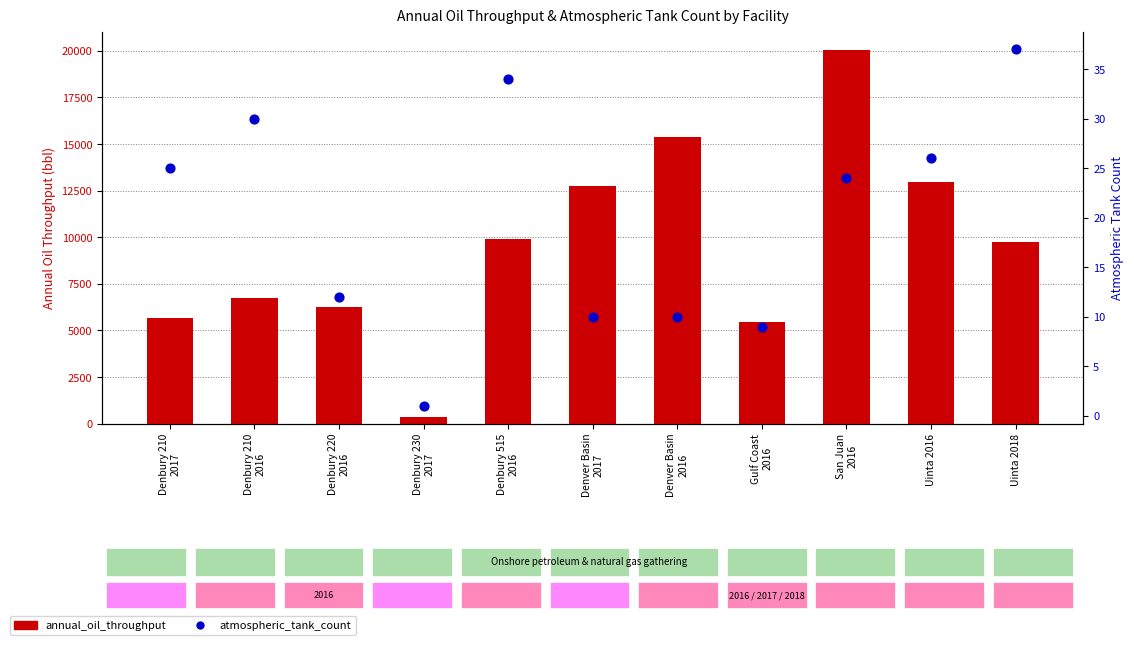

What is the total value across all series at Denbury 220
2016?

6267.3